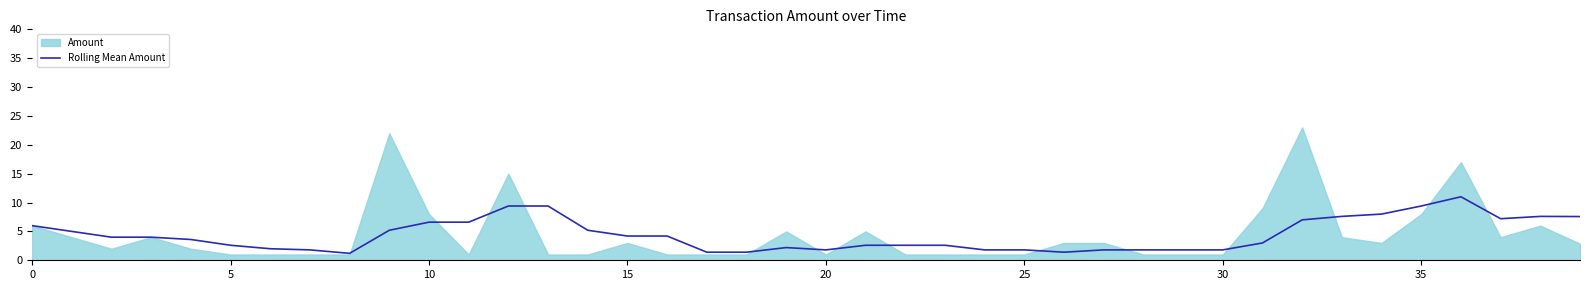

What is the minimum value for Rolling Mean Amount?

1.2